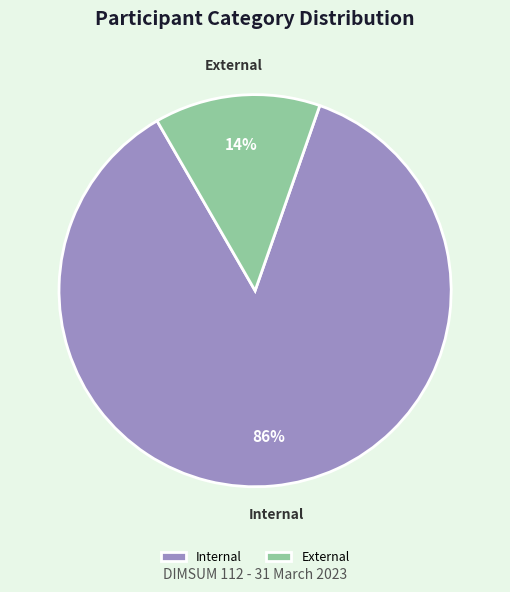

Which slice is the smallest?

External